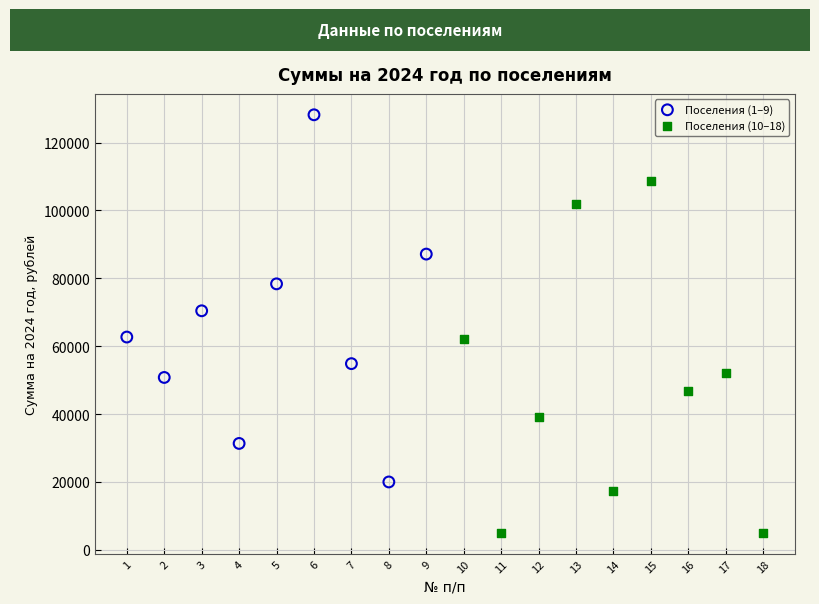

Which series contains the highest Y value?

Поселения (1–9)